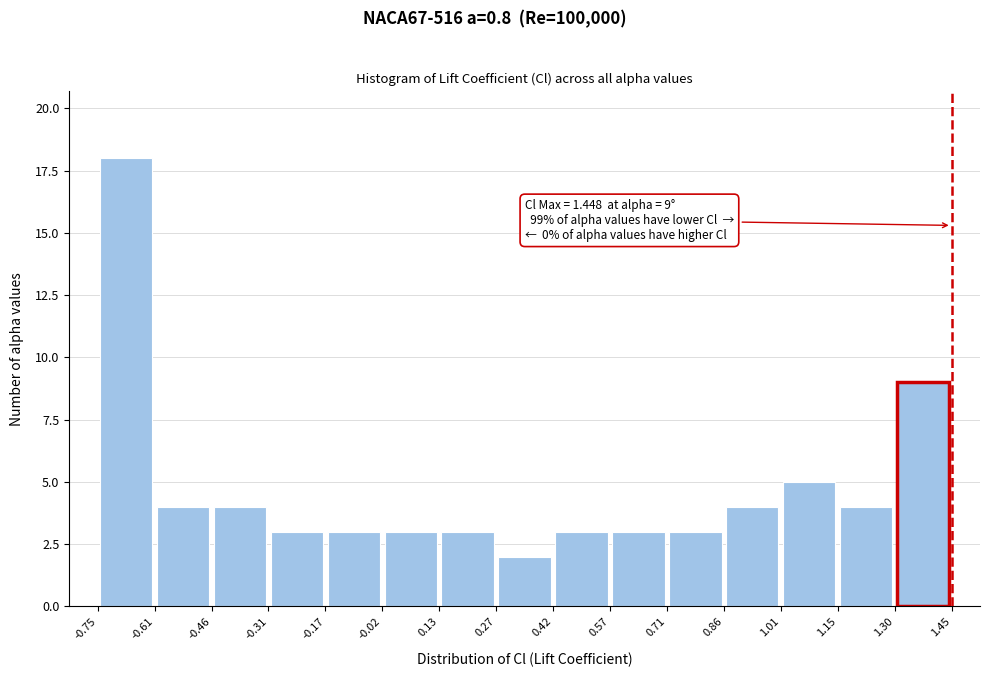

Over which range of the x-axis is the bar tallest?

-0.75 to -0.61